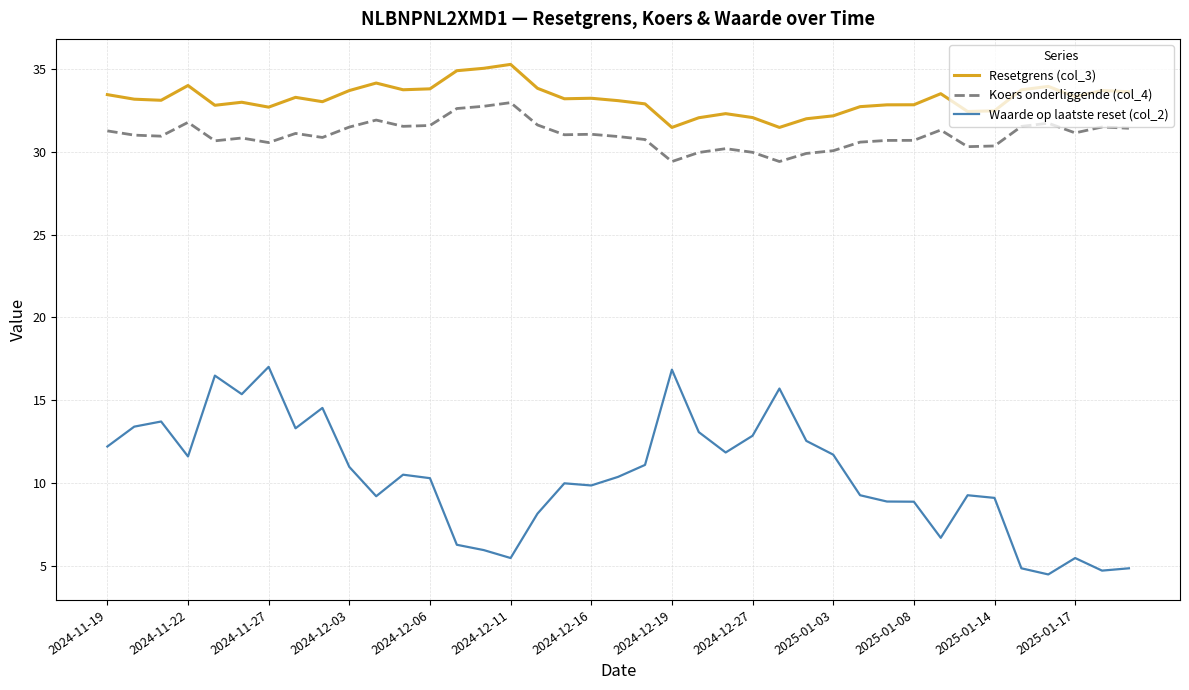

In Resetgrens (col_3), how many points are higher than both neighbors (excluding endpoints)?

10